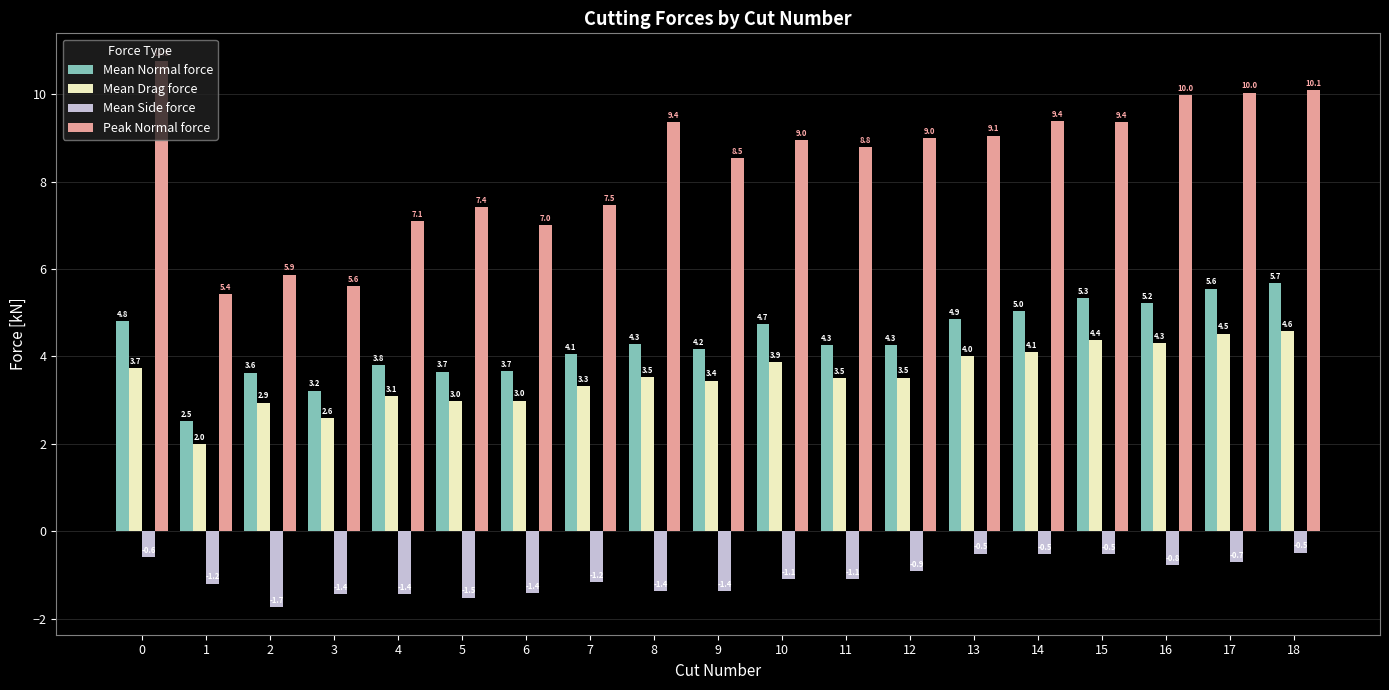

How many values in the Peak Normal force series are below 8?

7